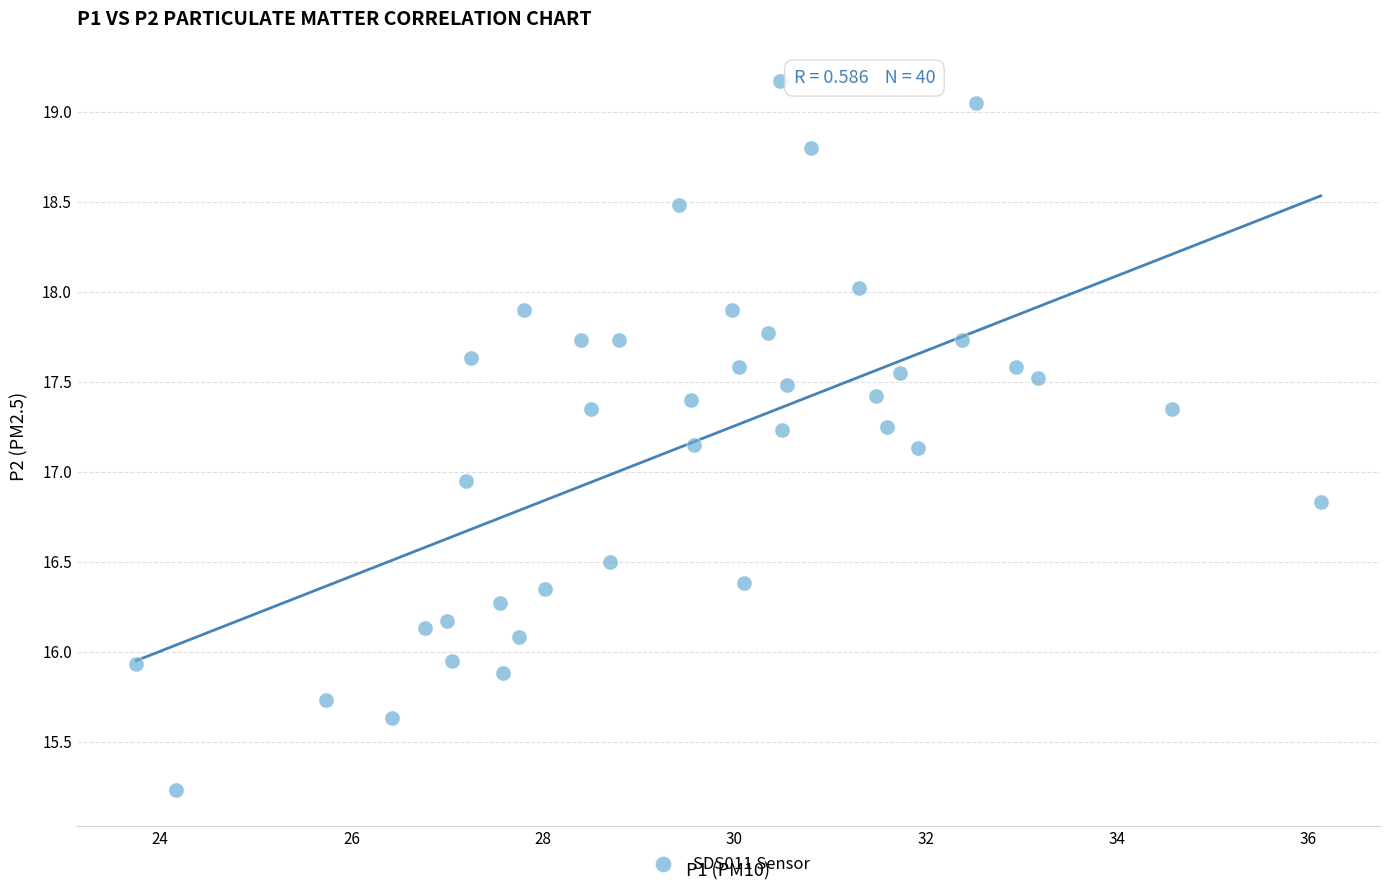

What is the range of Y values (max minus min)?

3.9